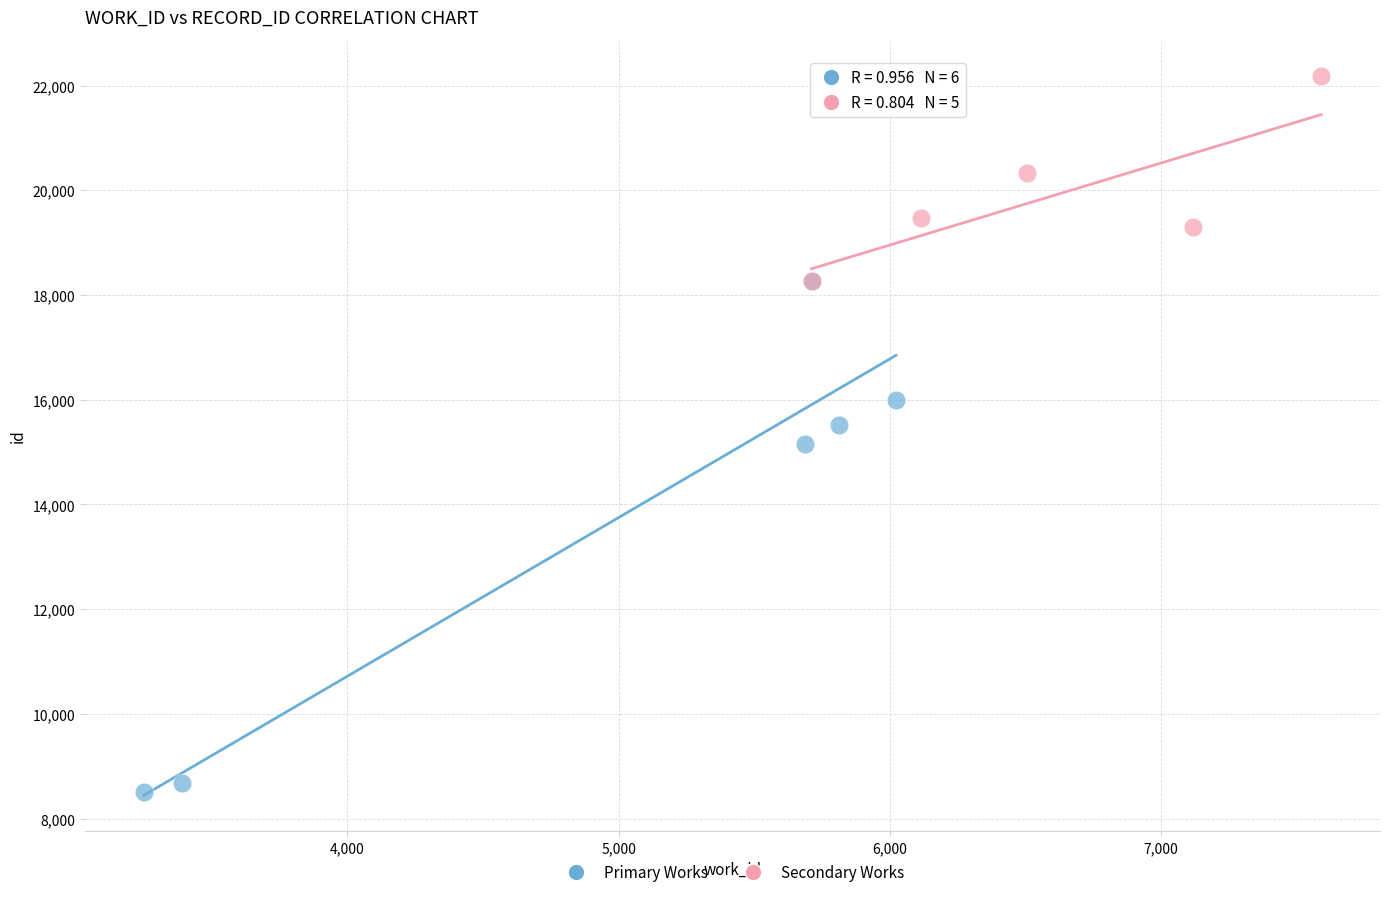

Which series contains the lowest Y value?

Primary Works